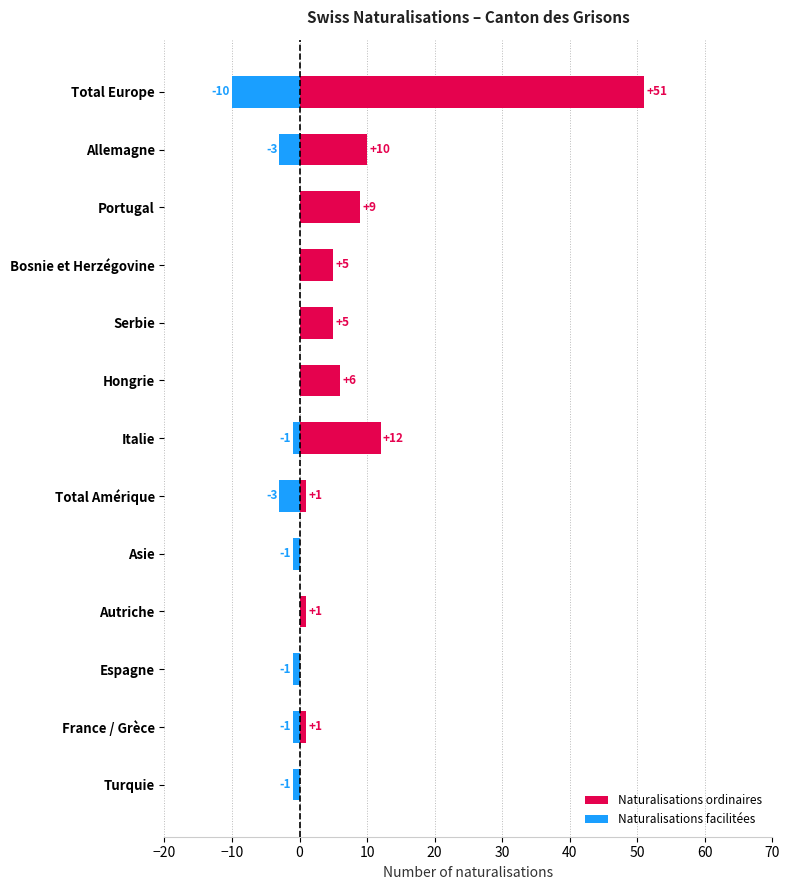

How many data points does each series have?

13